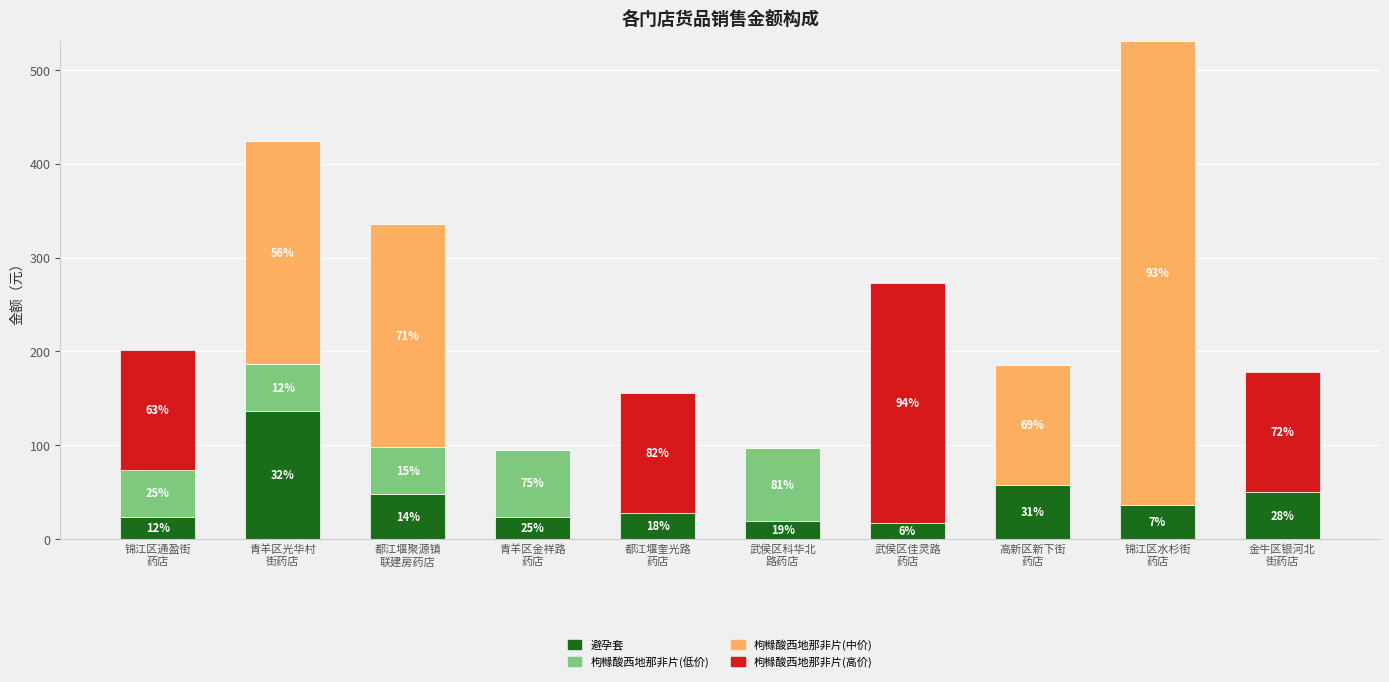

Are the bars grouped side by side (vs. stacked)?

No